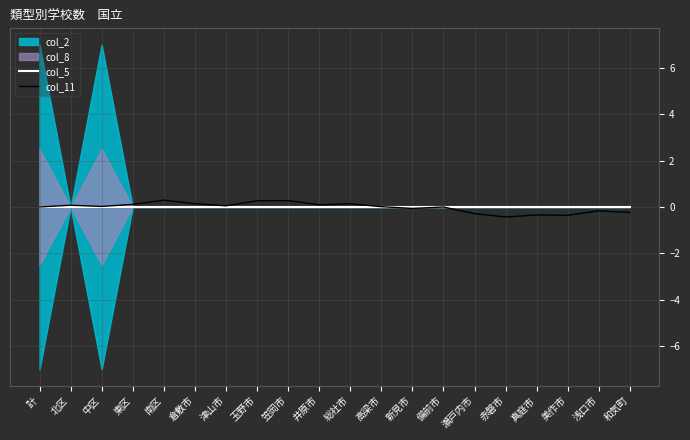

At which category is the sum across all series the highest?

南区